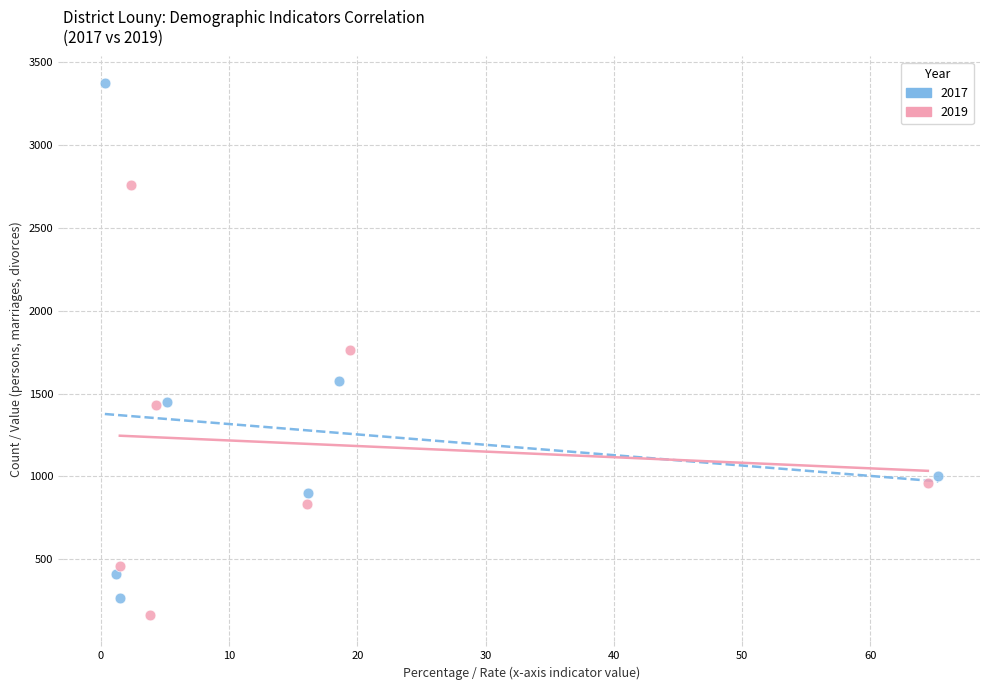

Which series has the largest Y range (max minus min)?

2017